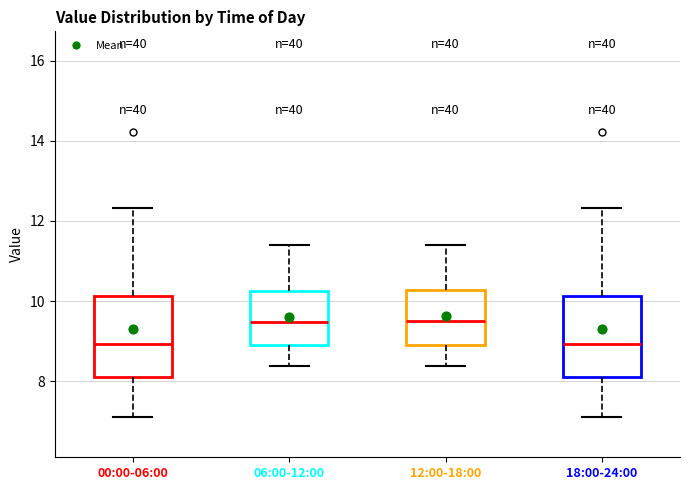

Reading left to right, read every box against the y-axis: the position of its median line, the range the box covers, and the ends of its whiskers. The values are not printed on the chart, so give them approximately, as read against the axis.

00:00-06:00: median 9.0, box 8.2 to 10.2, whiskers 7.2 to 12.4
06:00-12:00: median 9.4, box 8.8 to 10.2, whiskers 8.4 to 11.4
12:00-18:00: median 9.6, box 8.8 to 10.2, whiskers 8.4 to 11.4
18:00-24:00: median 9.0, box 8.2 to 10.2, whiskers 7.2 to 12.4